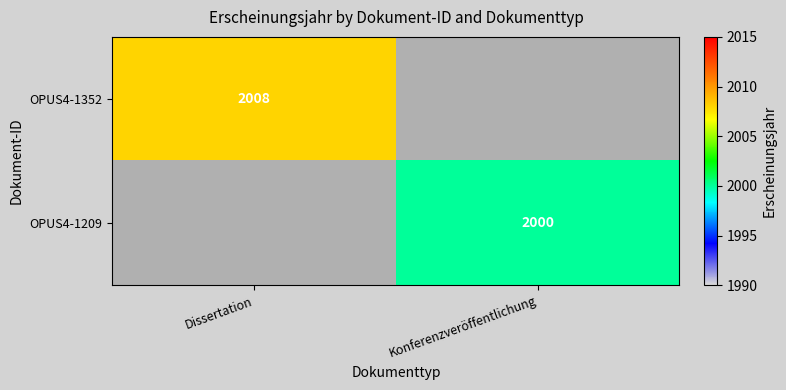

The value of OPUS4-1209 at Konferenzveröffentlichung is 2000. True or false?

True